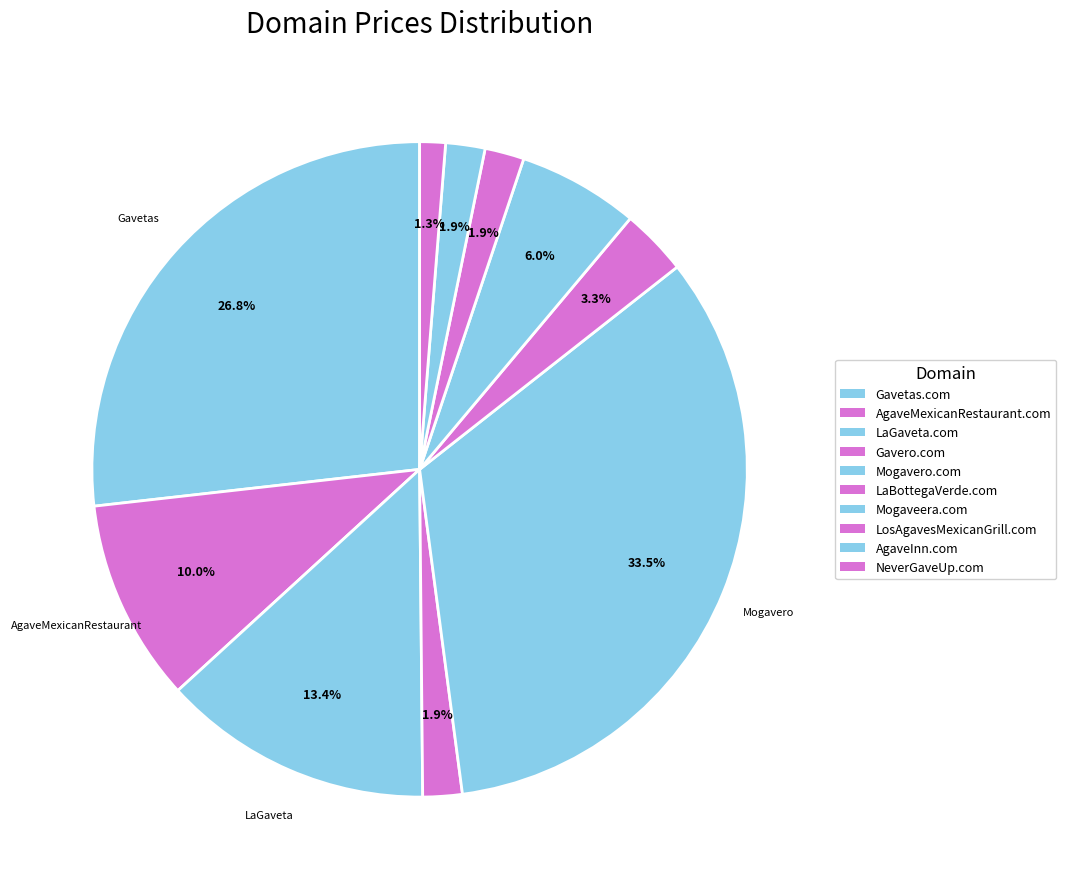

Which category has the smallest portion of the pie?

NeverGaveUp.com